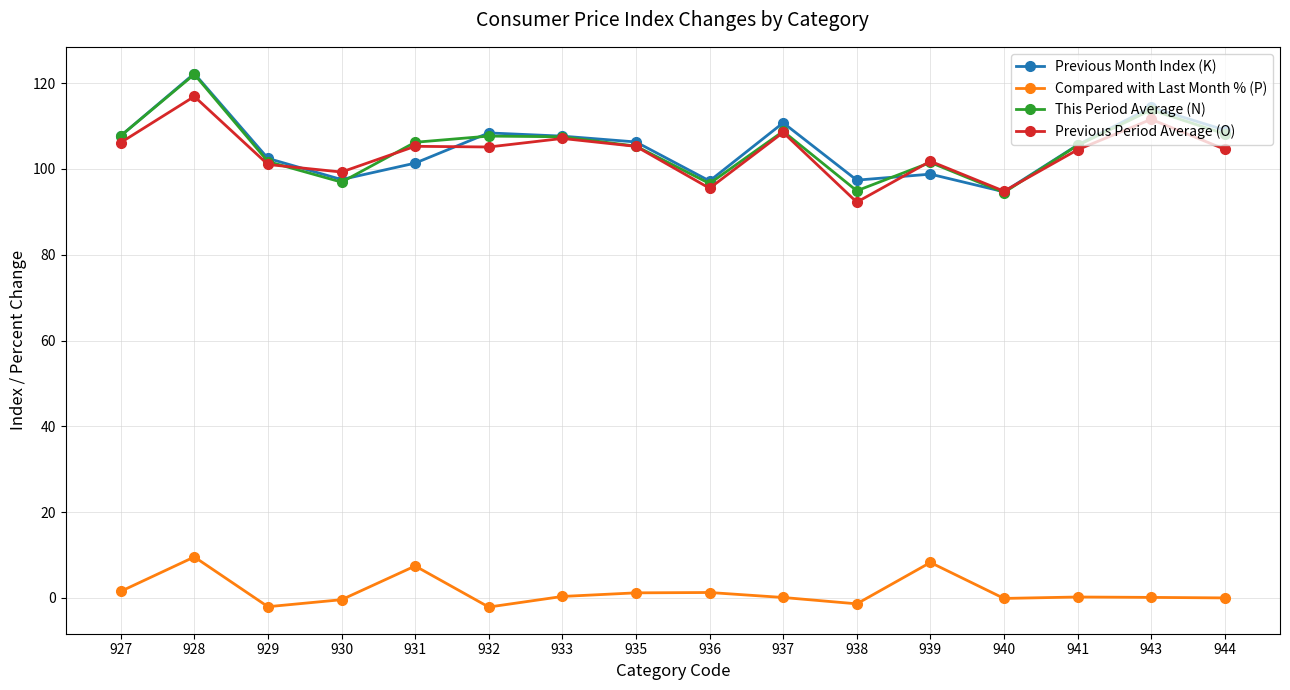

What is the value of the This Period Average (N) point at the 14th from the left?

105.5